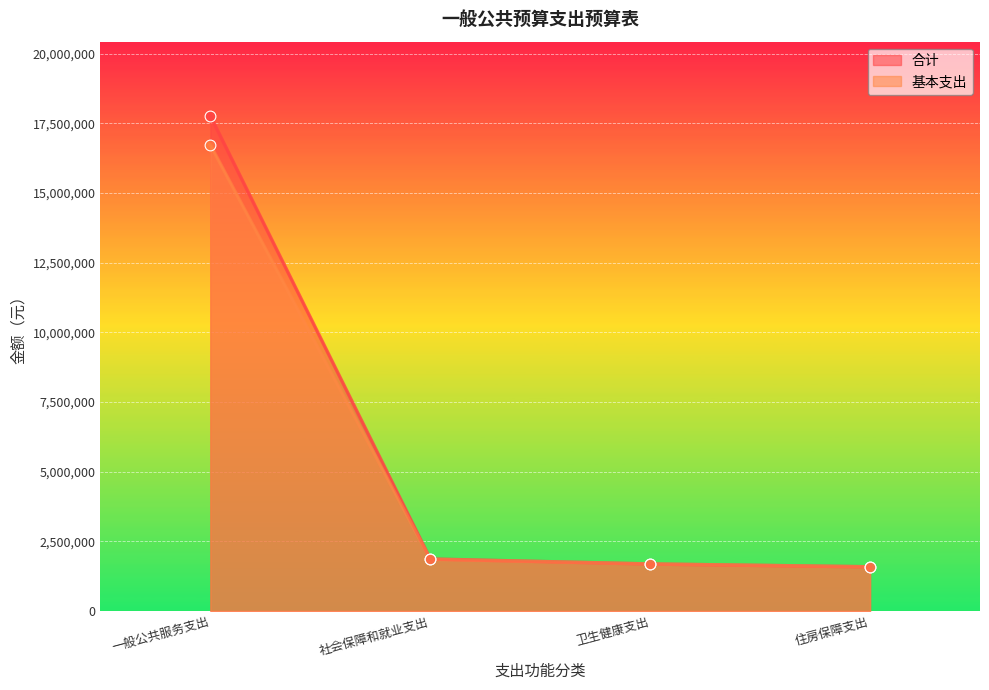

Which series has the largest total across all categories?

合计